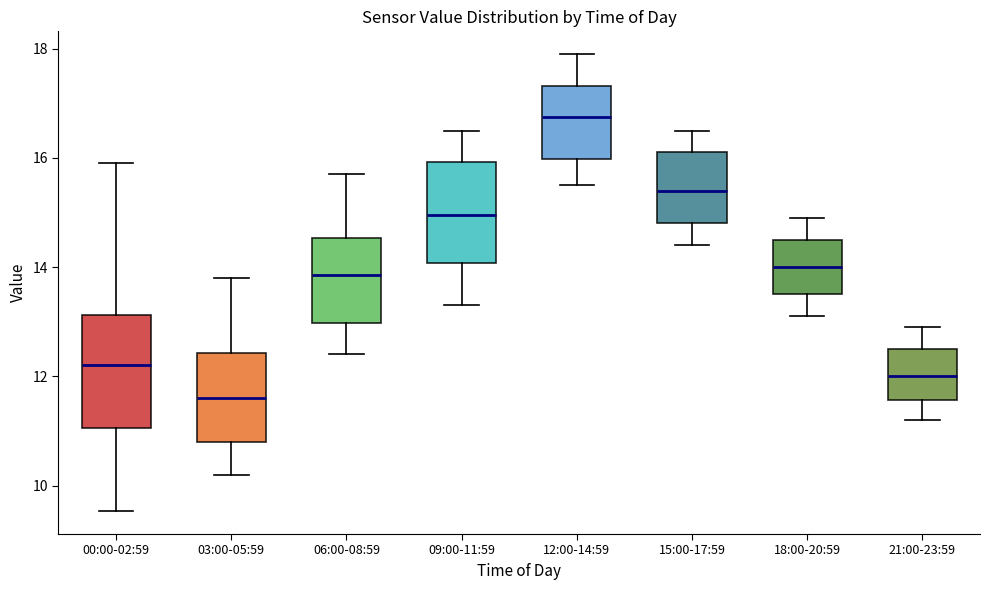

Reading left to right, transcribe this box plot: for each box, give where its median line is, the range the box spans, and where its two whiskers end, as read against the y-axis. The values are not printed on the chart, so give them approximately, as read against the axis.

00:00-02:59: median 12.2, box 11.0 to 13.2, whiskers 9.6 to 16.0
03:00-05:59: median 11.6, box 10.8 to 12.4, whiskers 10.2 to 13.8
06:00-08:59: median 13.8, box 13.0 to 14.6, whiskers 12.4 to 15.8
09:00-11:59: median 15.0, box 14.0 to 16.0, whiskers 13.4 to 16.6
12:00-14:59: median 16.8, box 16.0 to 17.4, whiskers 15.6 to 18.0
15:00-17:59: median 15.4, box 14.8 to 16.2, whiskers 14.4 to 16.6
18:00-20:59: median 14.0, box 13.6 to 14.6, whiskers 13.2 to 15.0
21:00-23:59: median 12.0, box 11.6 to 12.6, whiskers 11.2 to 13.0